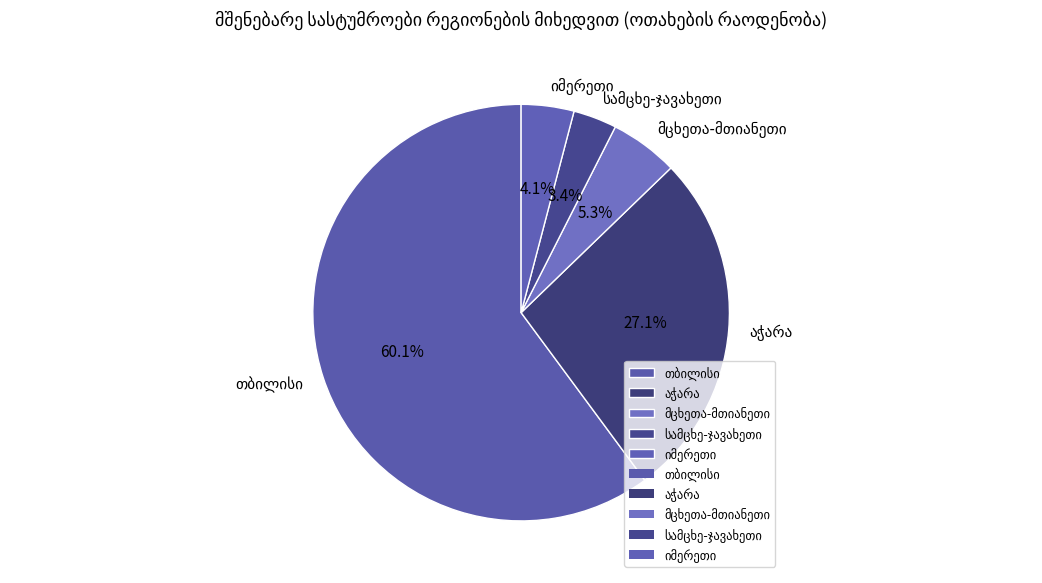

Does any single category account for the majority?

Yes